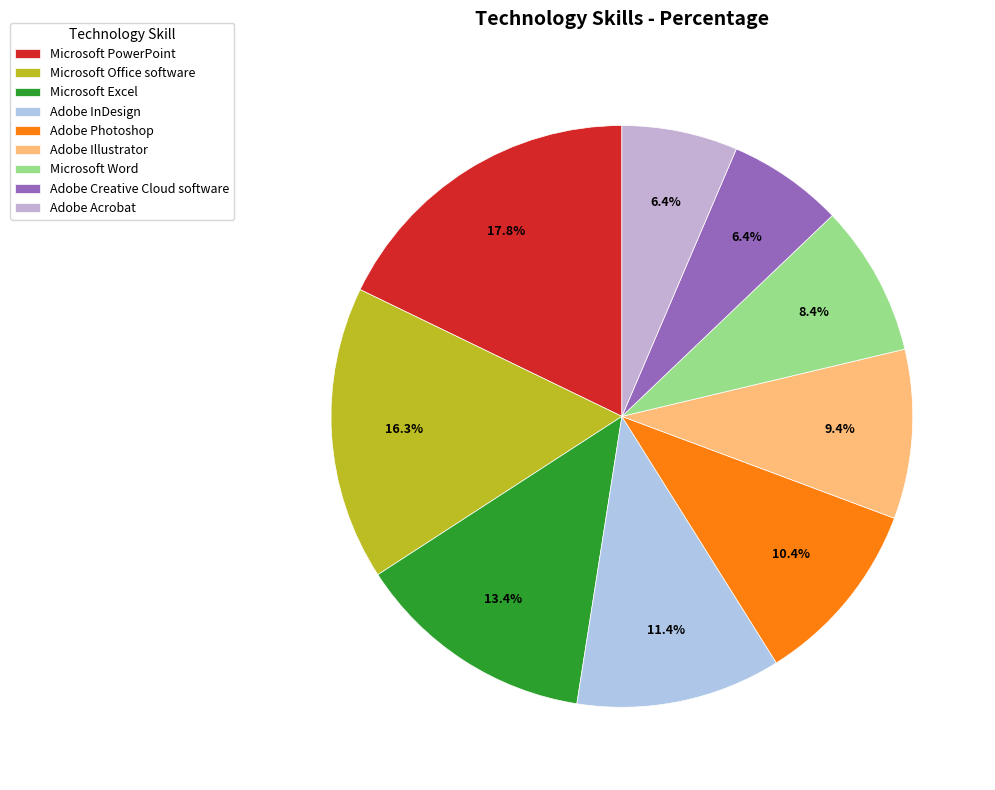

What is the smallest slice in the pie chart?

Adobe Creative Cloud software